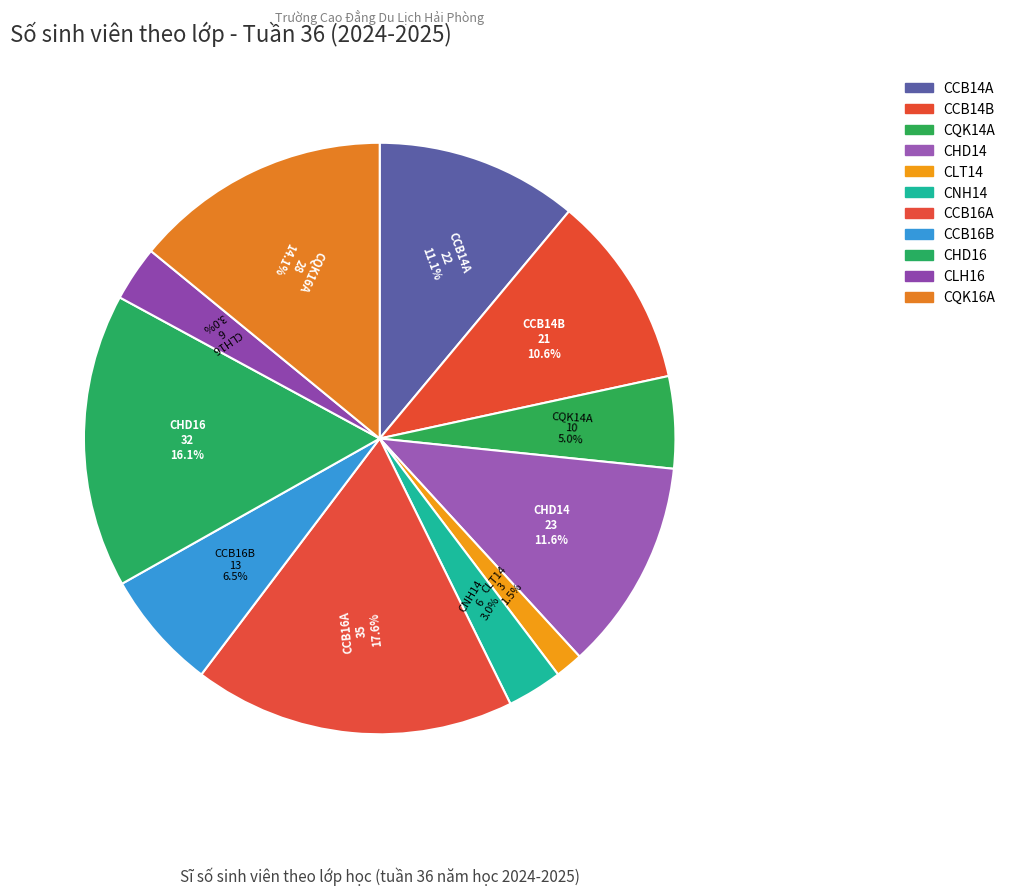

The CCB16A slice represents 26% of the pie. True or false?

False